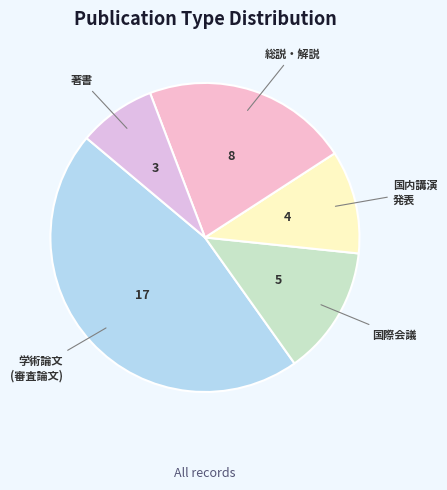

How many slices are in this pie chart?

5